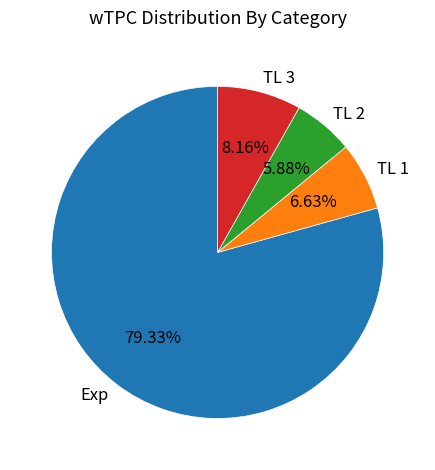

Between TL 1 and Exp, which is larger?

Exp